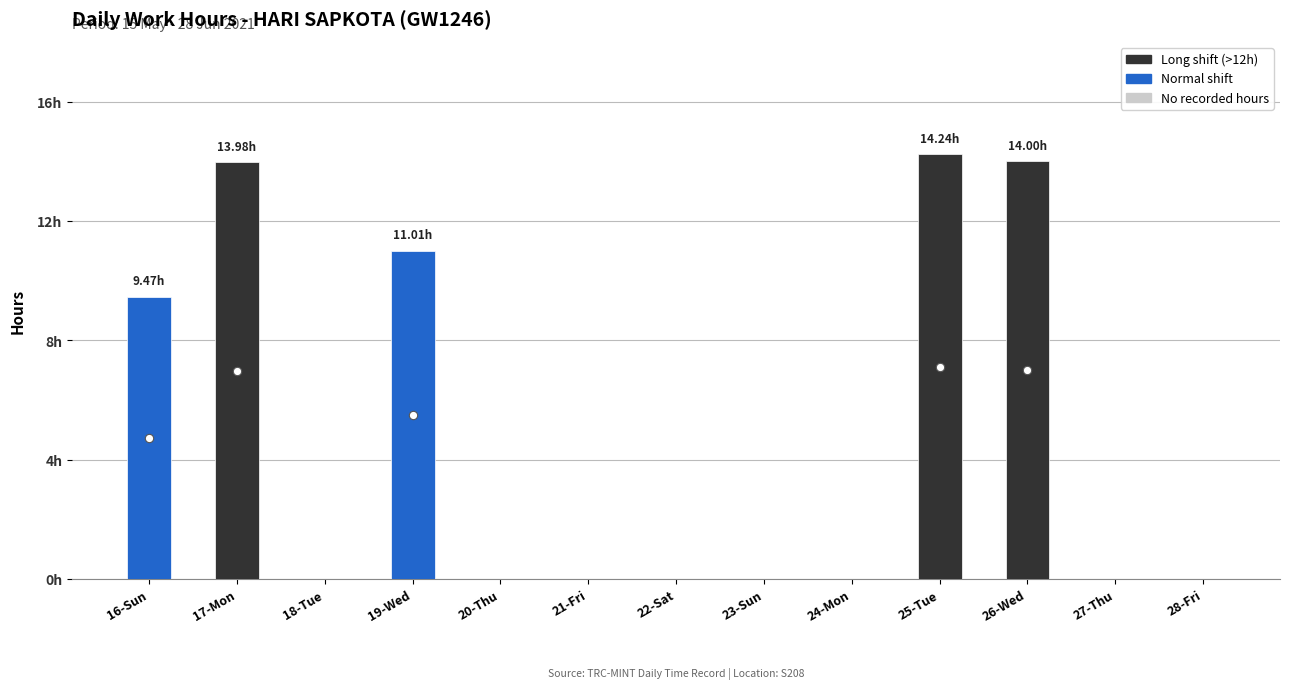

Are the bars horizontal?

No